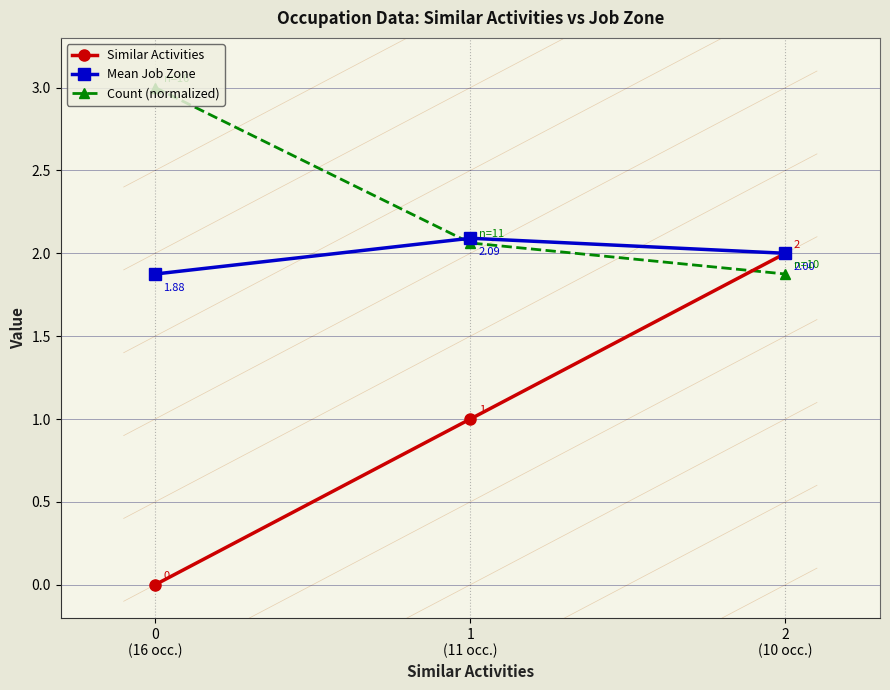

Which series has the widest spread of values?

Similar Activities